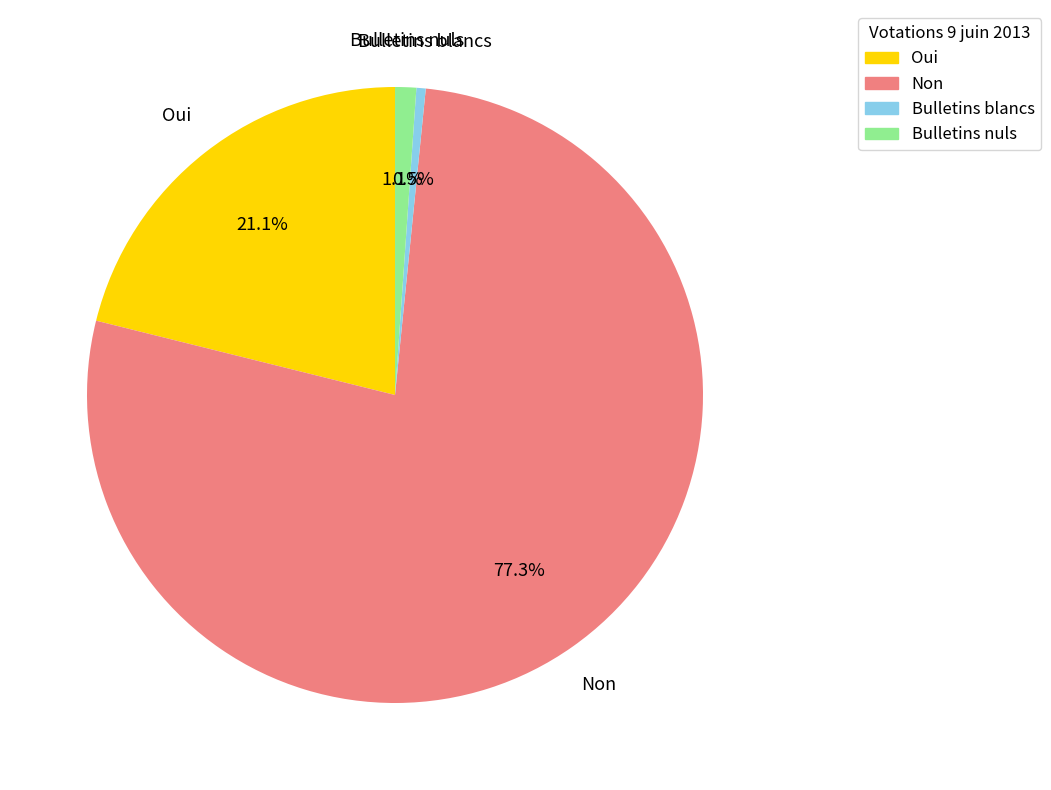

Is it true that Bulletins nuls is 11% of the pie?

False